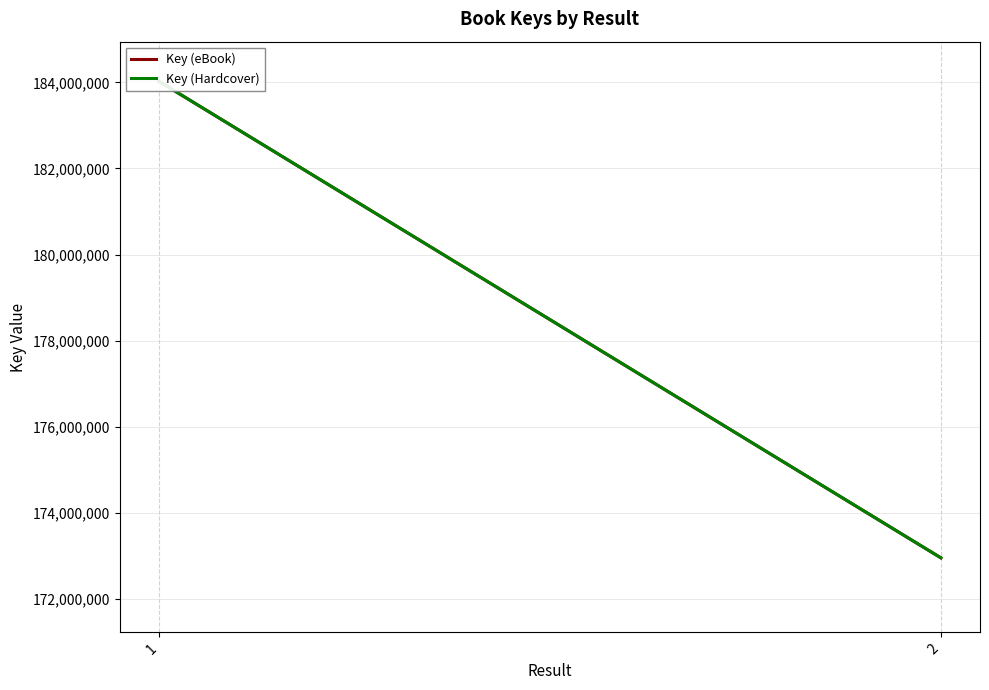

What is the difference between the maximum and minimum values in the Key (eBook) series?

11066368